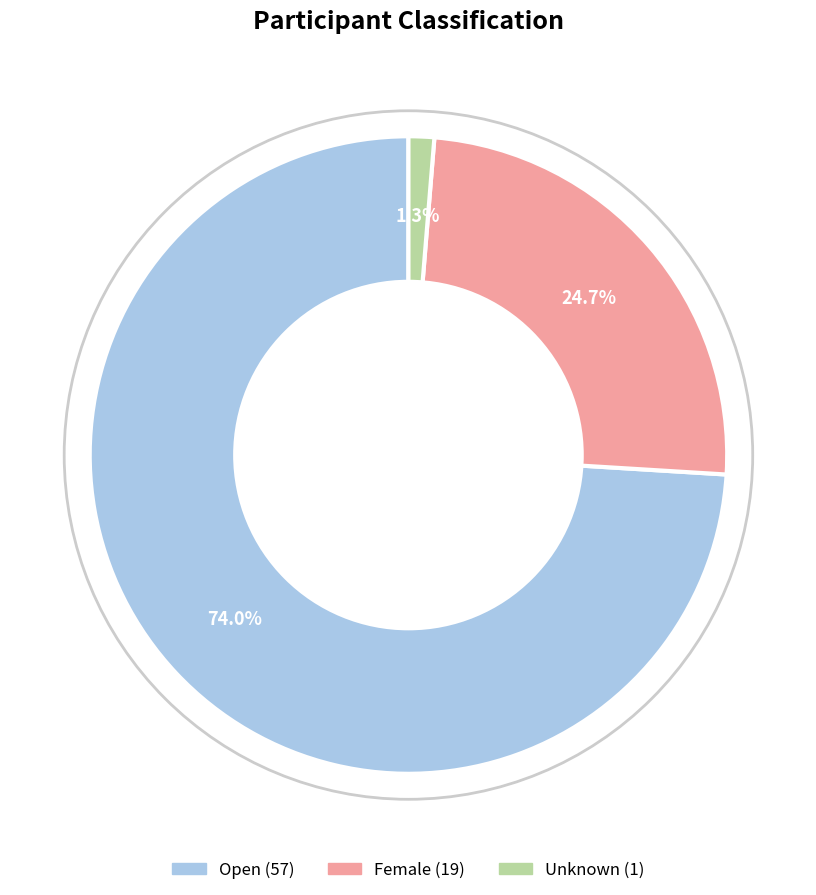

Rank the categories by value from highest to lowest.

Open, Female, Unknown